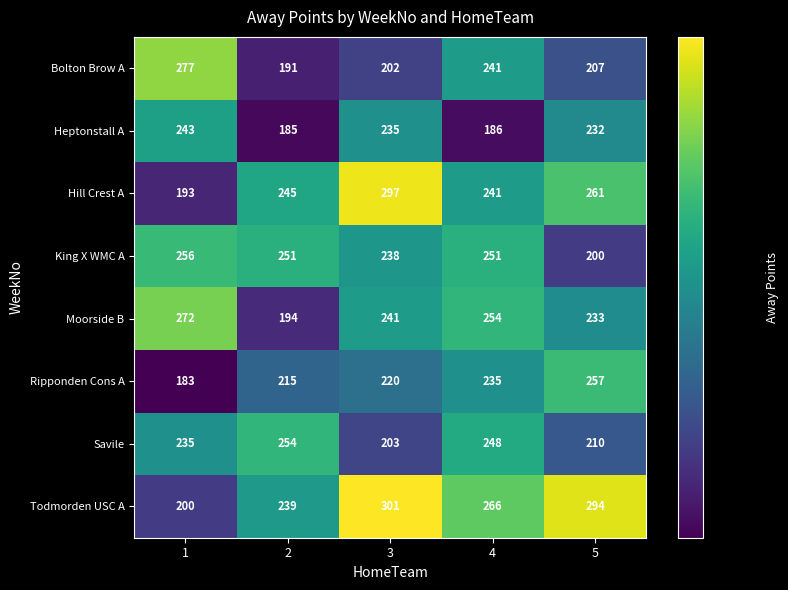

Rank the series at 2 from lowest to highest value.

Heptonstall A, Bolton Brow A, Moorside B, Ripponden Cons A, Todmorden USC A, Hill Crest A, King X WMC A, Savile